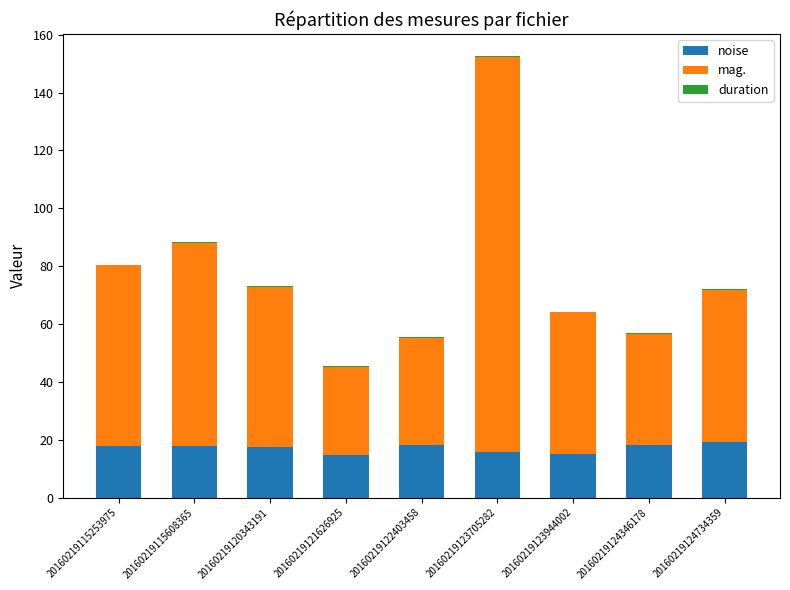

At which category is the sum across all series the highest?

20160219123705282